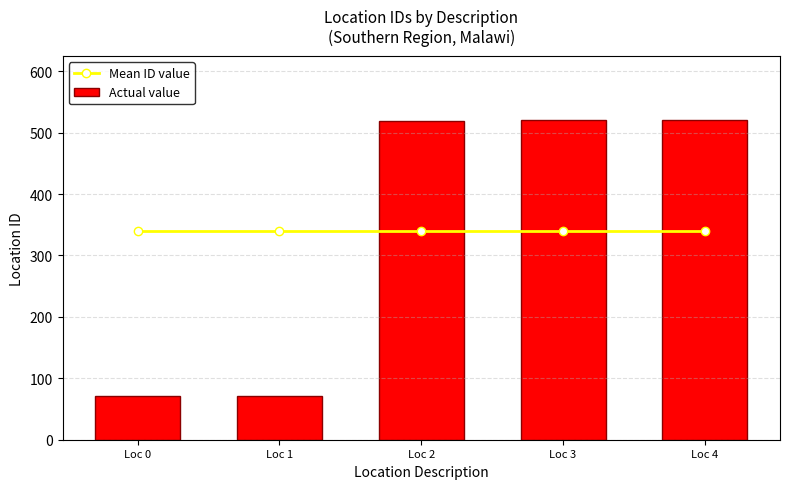

At which label is Mean ID value closest to 340?

Loc 0